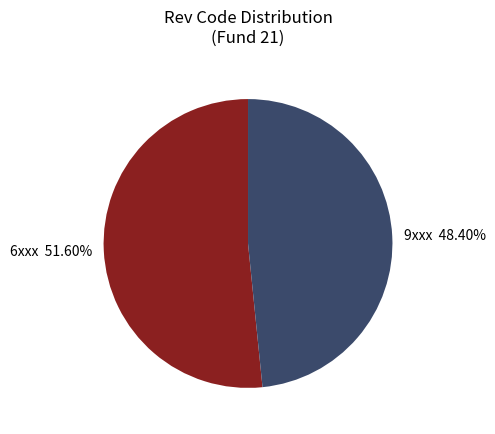

Does any single category account for the majority?

Yes